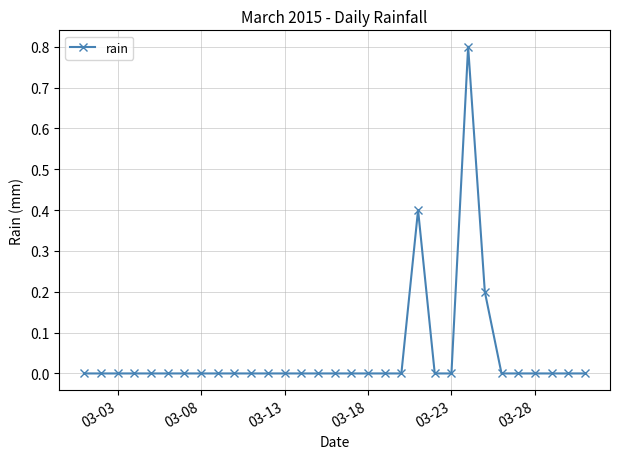

What is the maximum value shown in the chart?

0.8